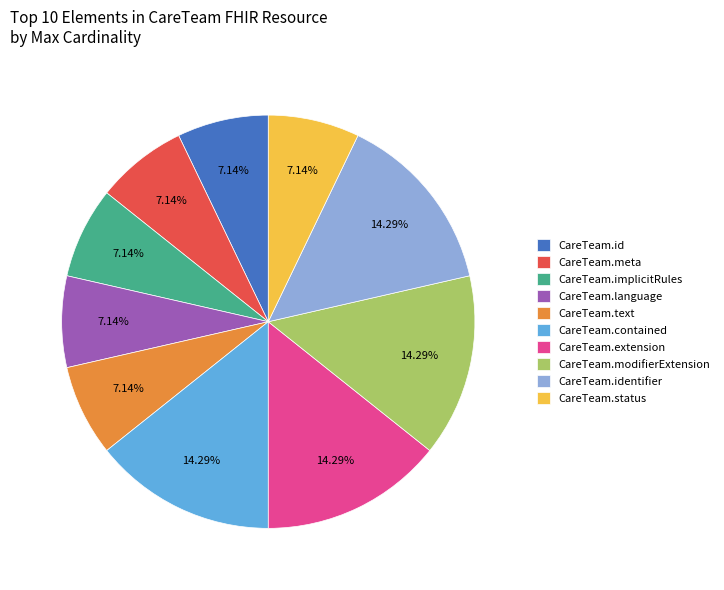

Count the number of slices in the pie.

10